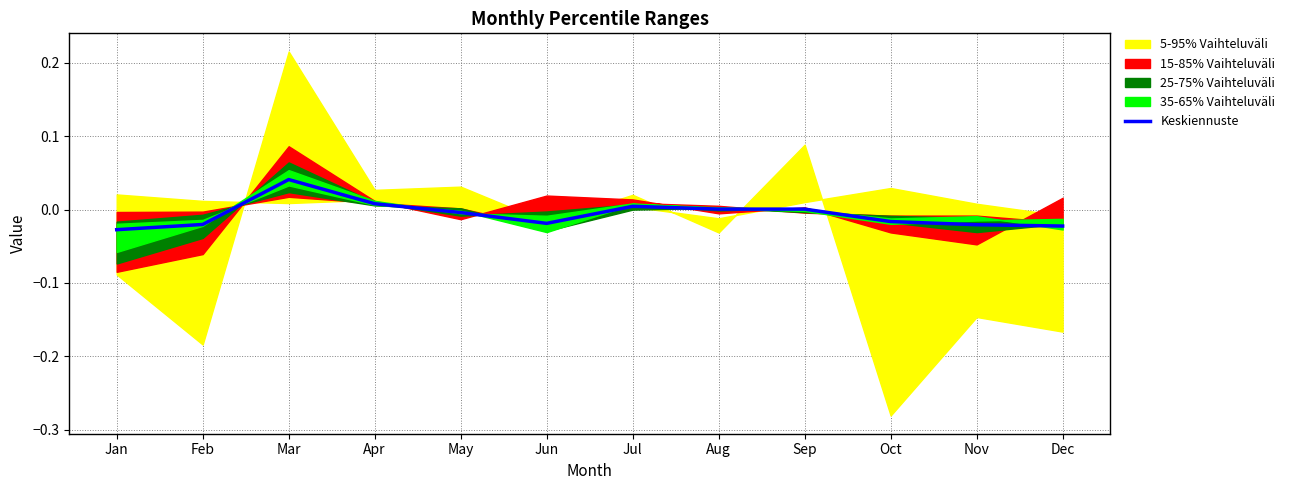

Which has a higher value, Apr or Jun?

Apr